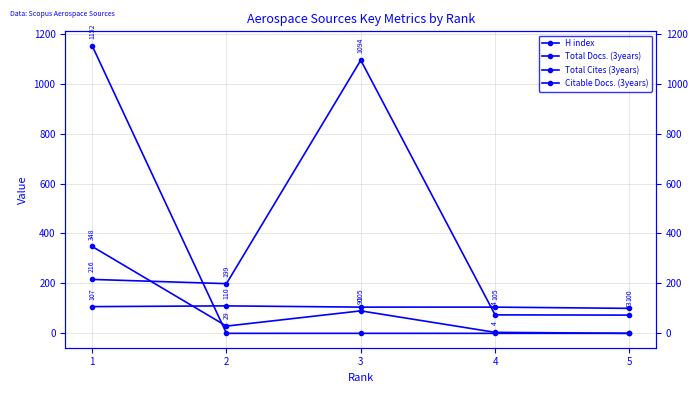

The value of Total Docs. (3years) at 4 is 74. True or false?

True